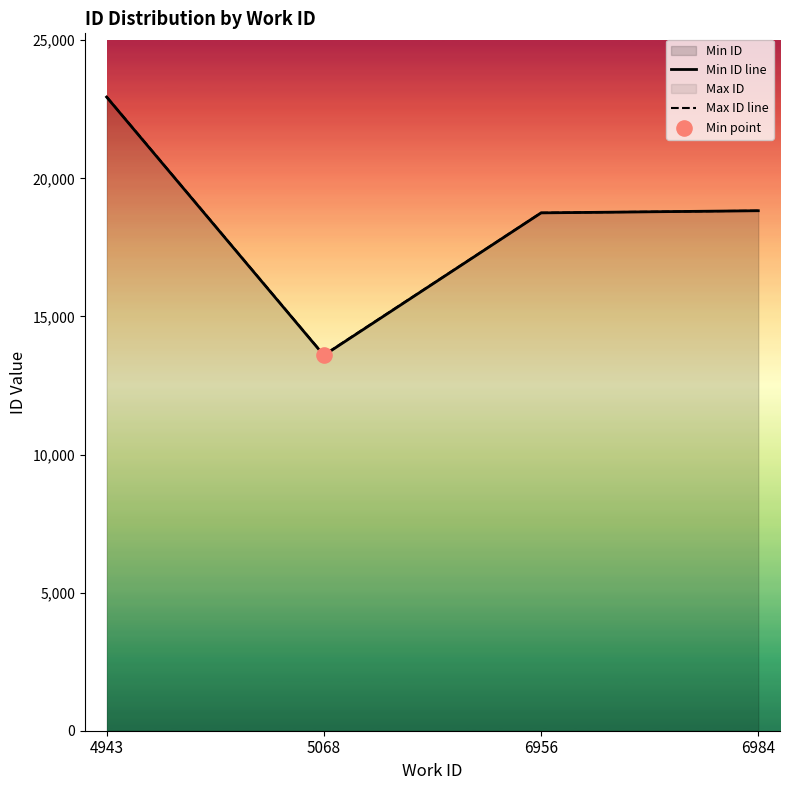

Which series reaches the minimum Y coordinate?

Min ID line